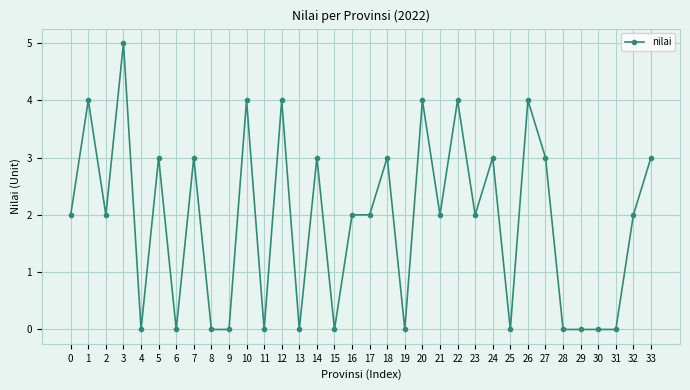

Reading left to right, extract all data points from this chart.

0=2	1=4	2=2	3=5	4=0	5=3	6=0	7=3	8=0	9=0	10=4	11=0	12=4	13=0	14=3	15=0	16=2	17=2	18=3	19=0	20=4	21=2	22=4	23=2	24=3	25=0	26=4	27=3	28=0	29=0	30=0	31=0	32=2	33=3